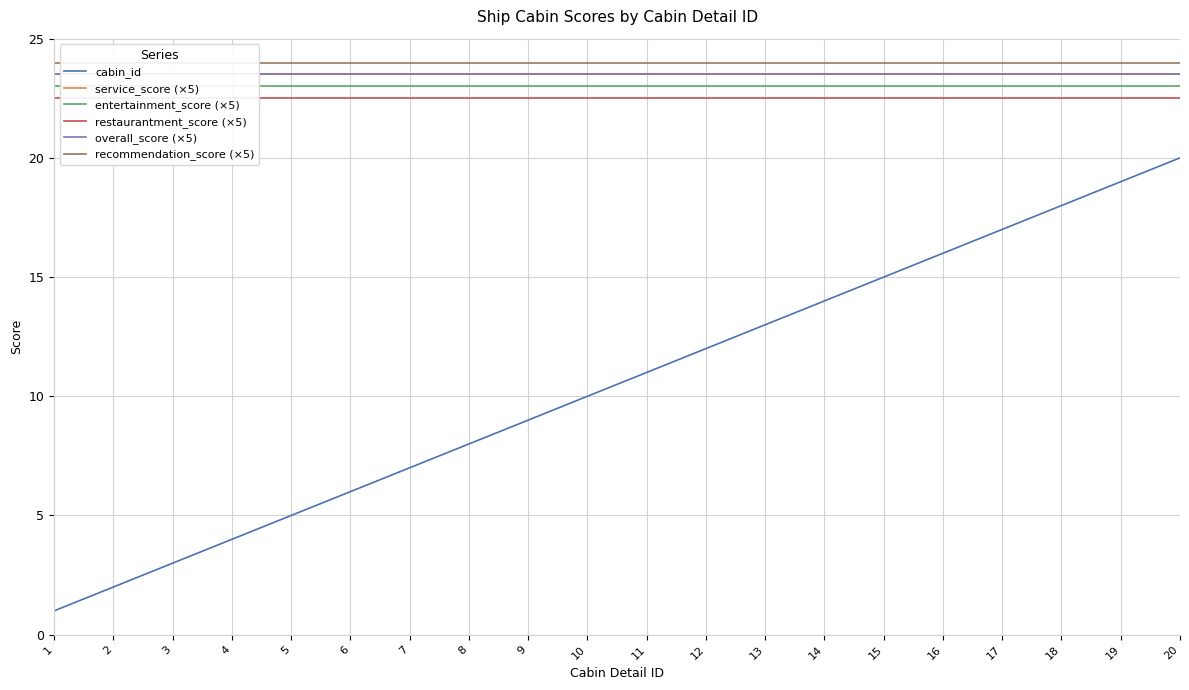

How many lines are shown in the chart?

6